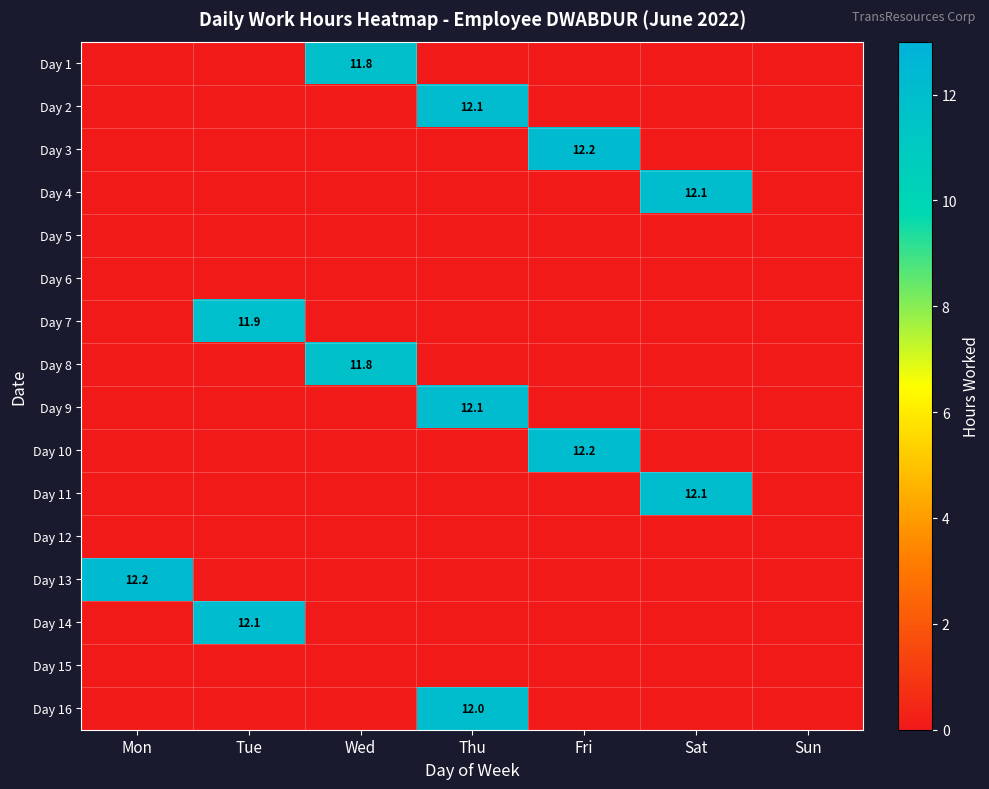

The value of Day 4 at Thu is 8.3. True or false?

False